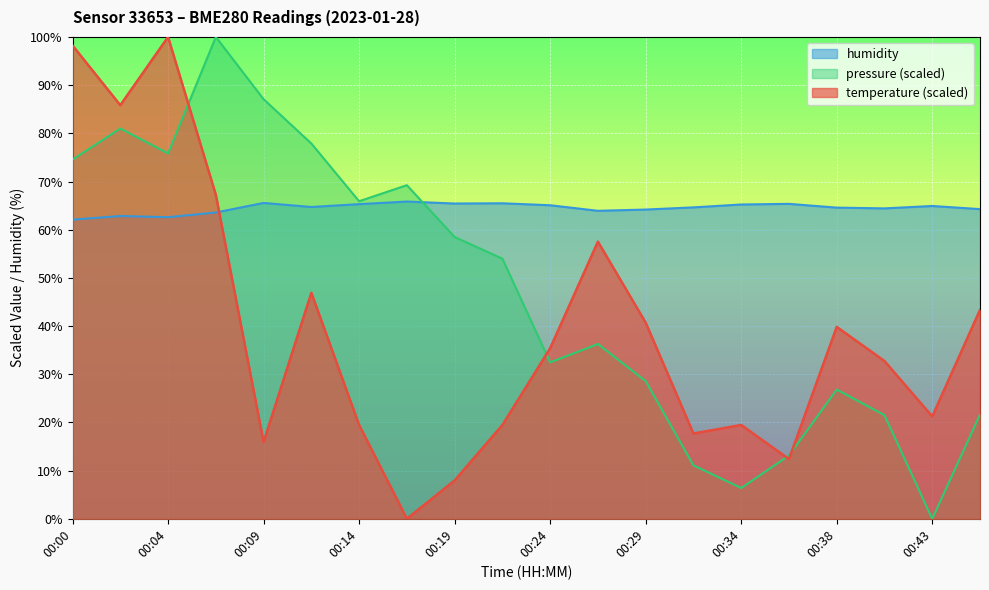

What is the difference between the humidity values at 00:34 and 00:29?

1.0